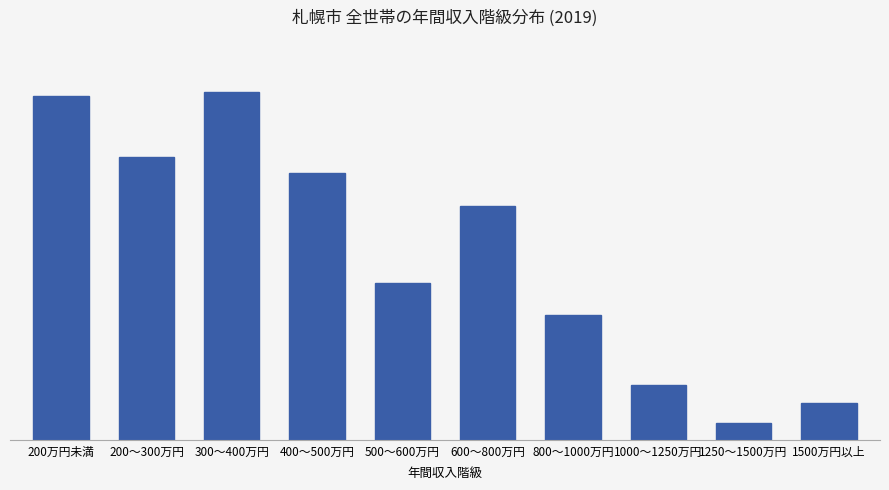

Does the chart contain stacked bars?

No